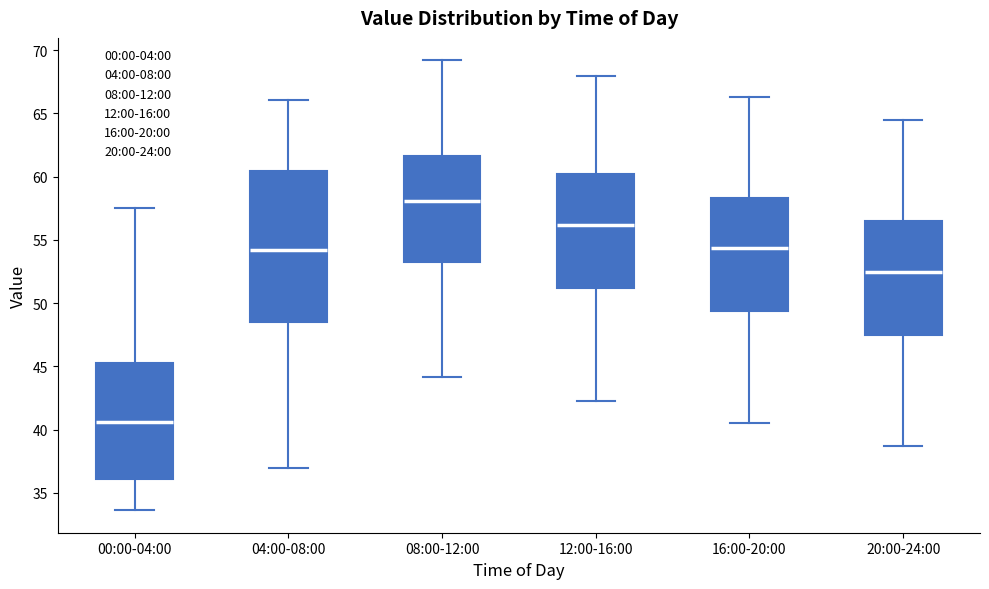

Where is the lower edge of the box for 16:00-20:00 on the y-axis? The values are not printed on the chart, so give them approximately, as read against the axis.

49.5